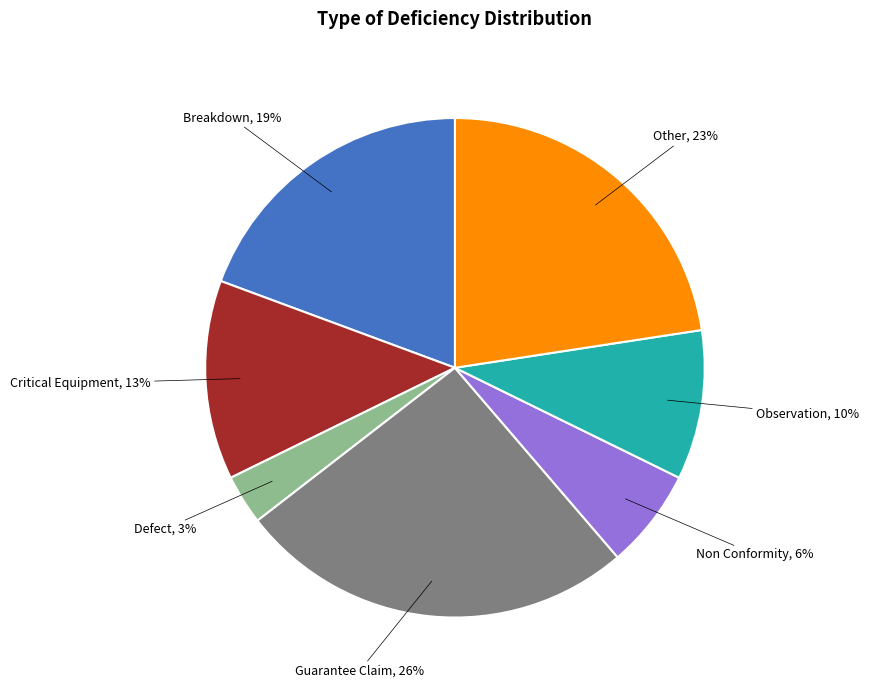

Does any single category account for the majority?

No